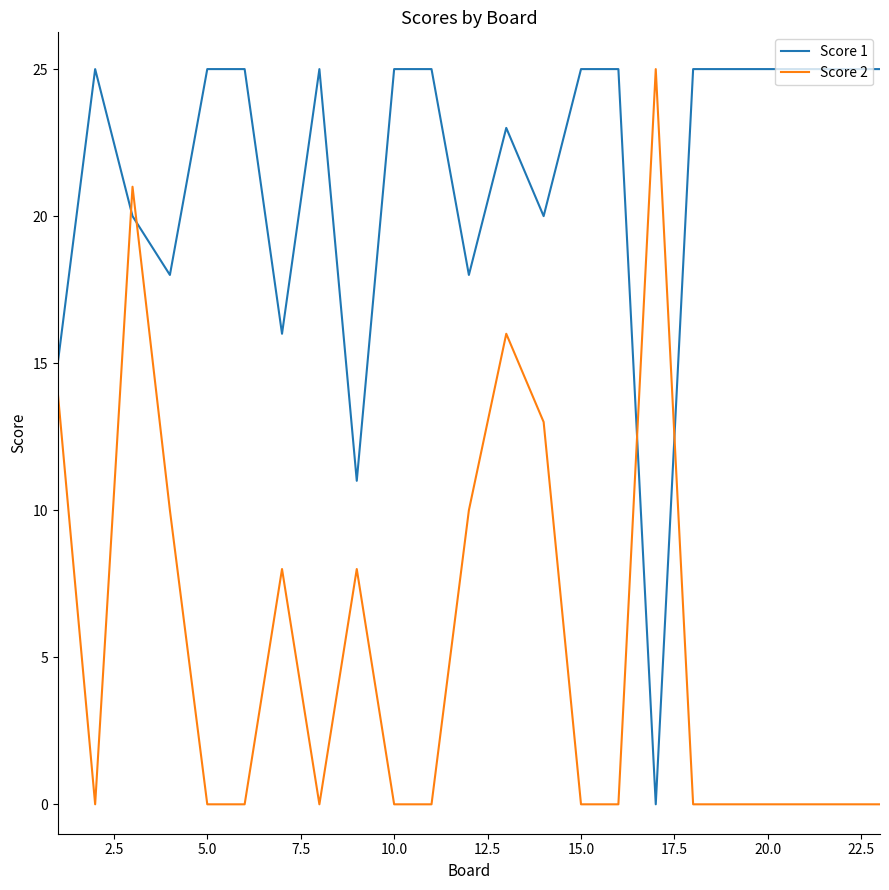

What is the sum of all Score 1 values?

491